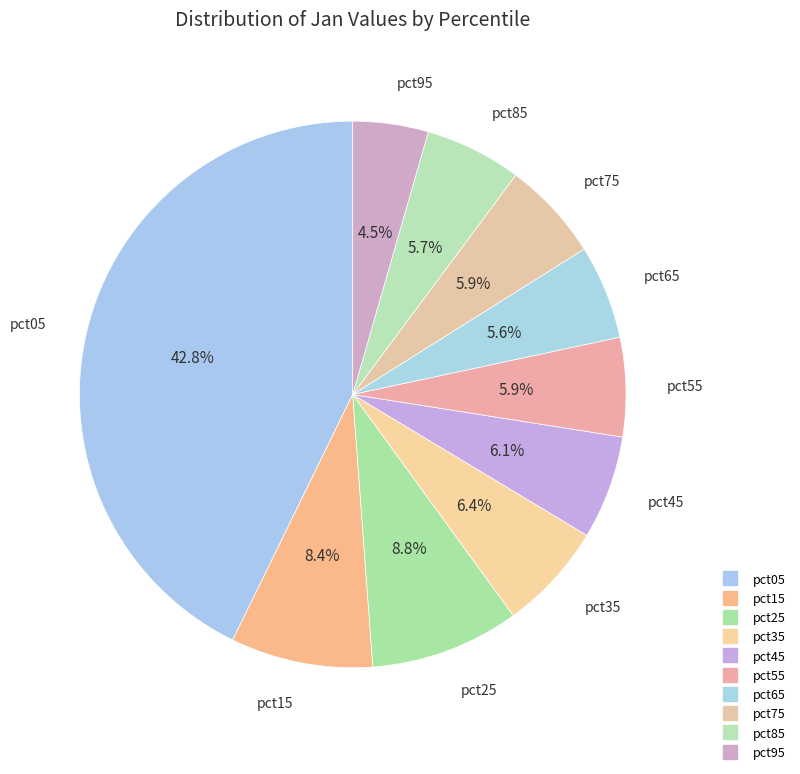

Which has a higher value, pct35 or pct25?

pct25